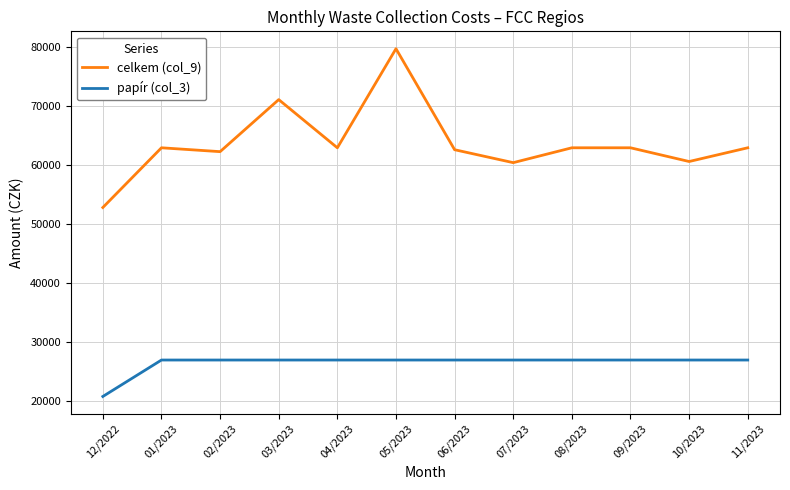

Rank the series by their maximum value, from highest to lowest.

celkem (col_9), papír (col_3)